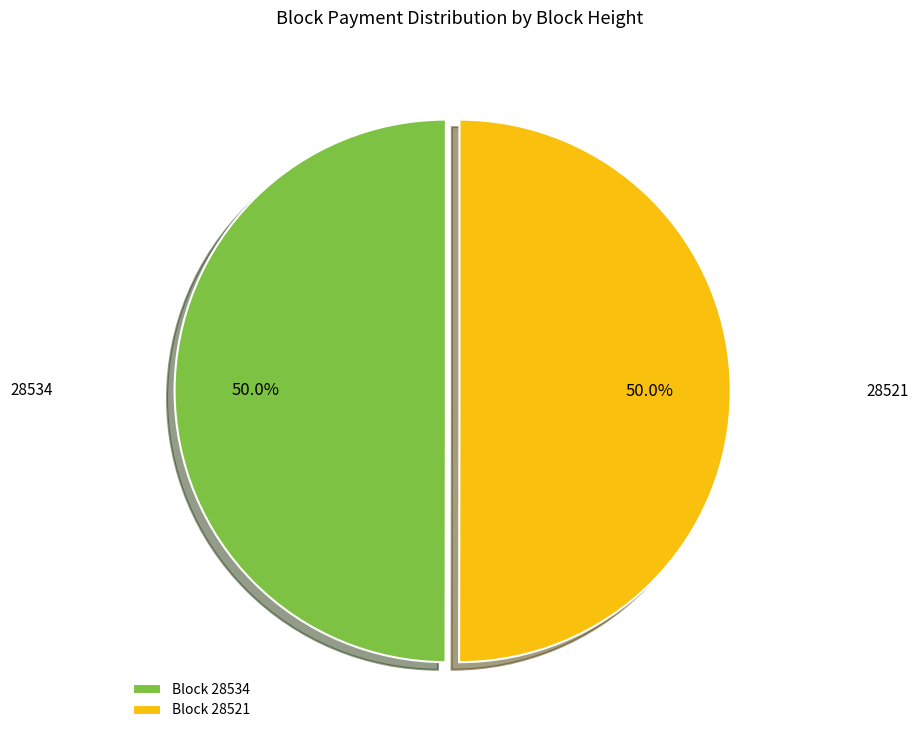

Is the sum of 28534 and 28521 greater than half?

Yes